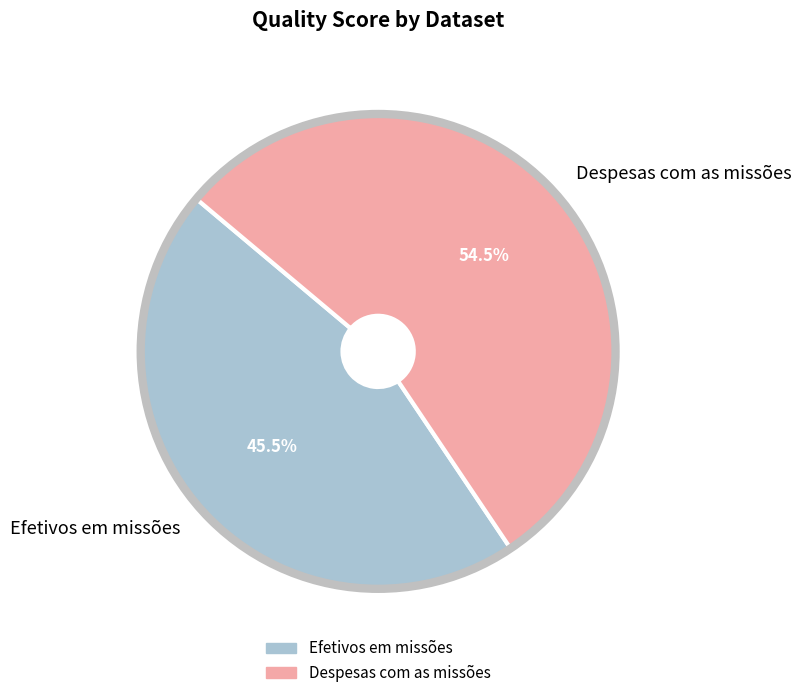

Is the sum of Efetivos em missões and Despesas com as missões greater than half?

Yes